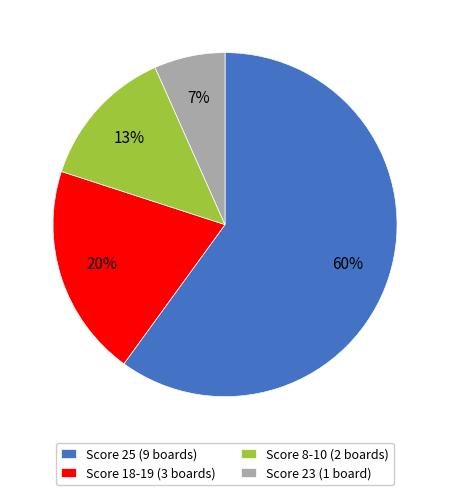

Which slice represents more than half of the pie?

Score 25